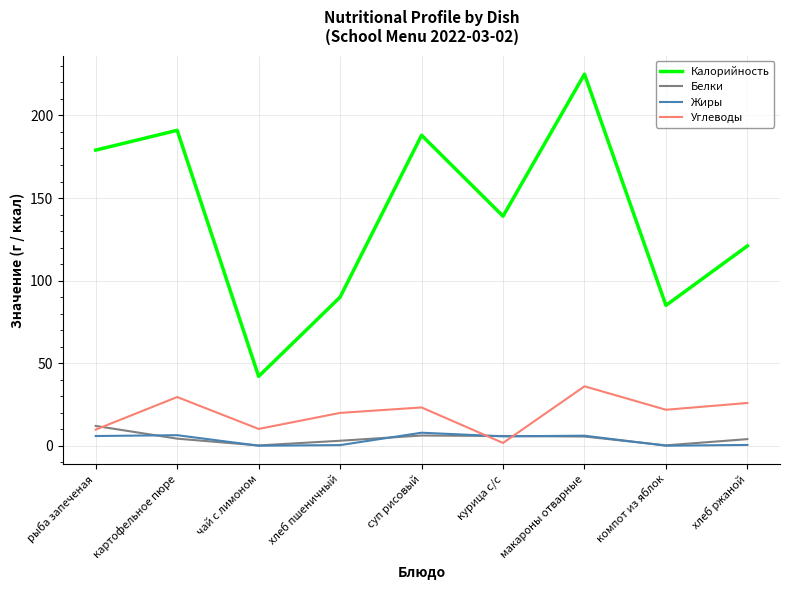

Where does the Белки series first go above 4?

рыба запеченая